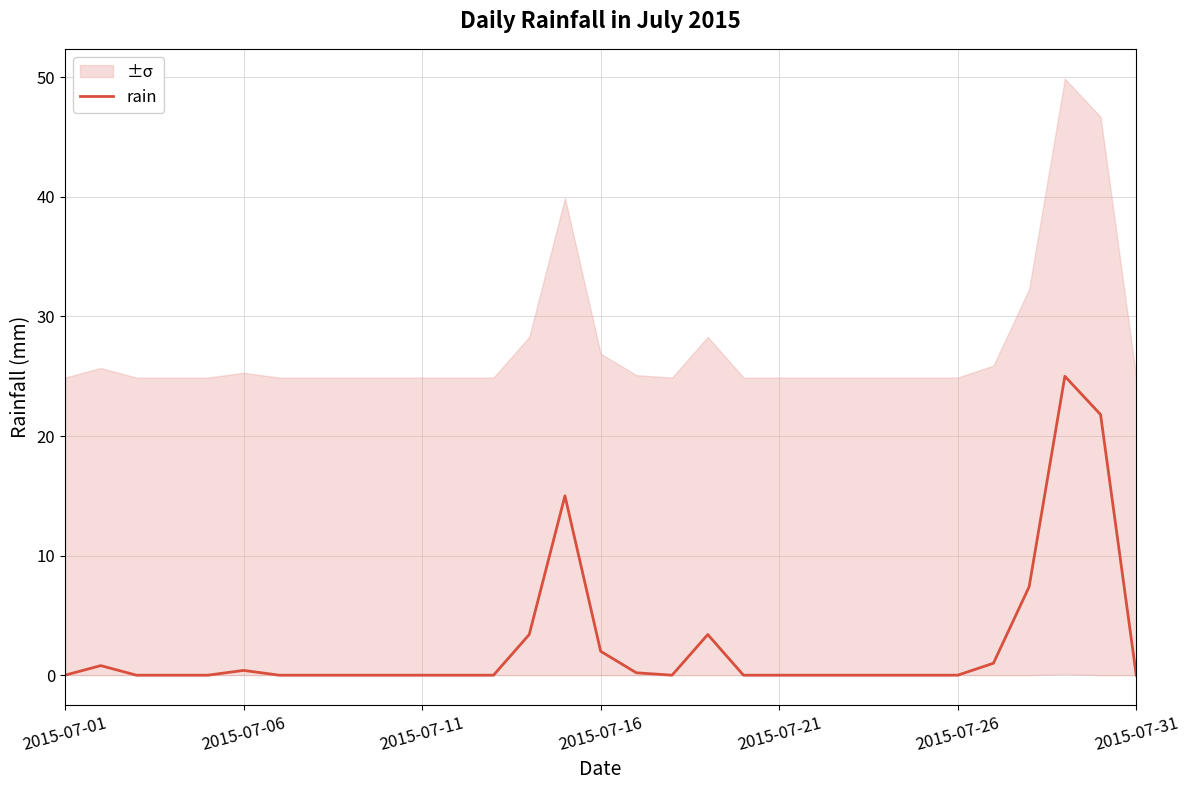

What is the difference between the maximum and second lowest values?

25.0